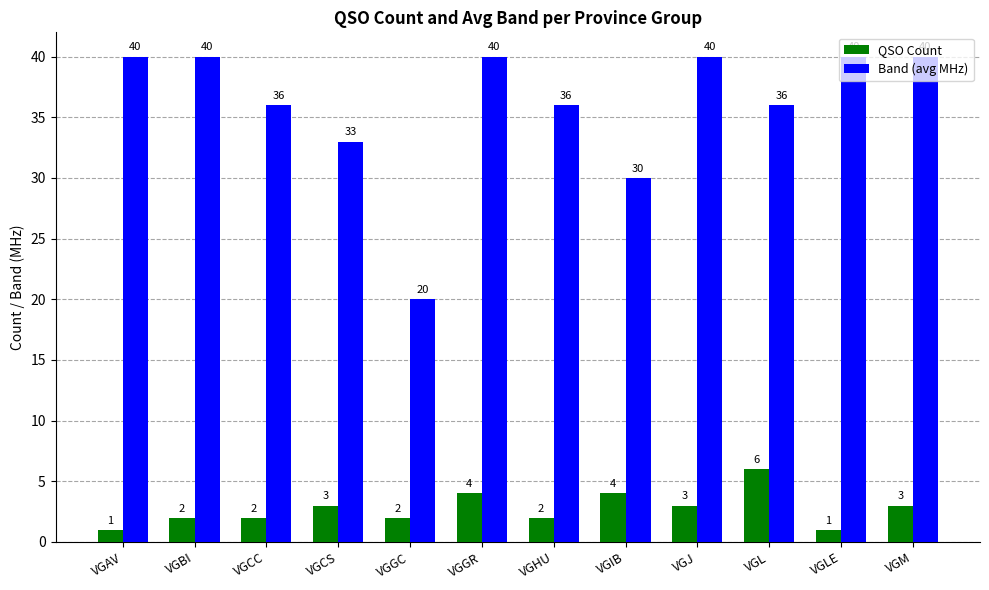

Rank the series by their maximum value, from lowest to highest.

QSO Count, Band (avg MHz)